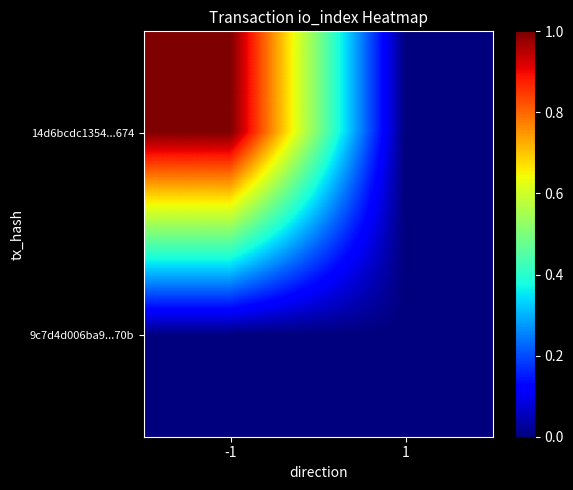

Which has a higher value, -1 or 1?

-1